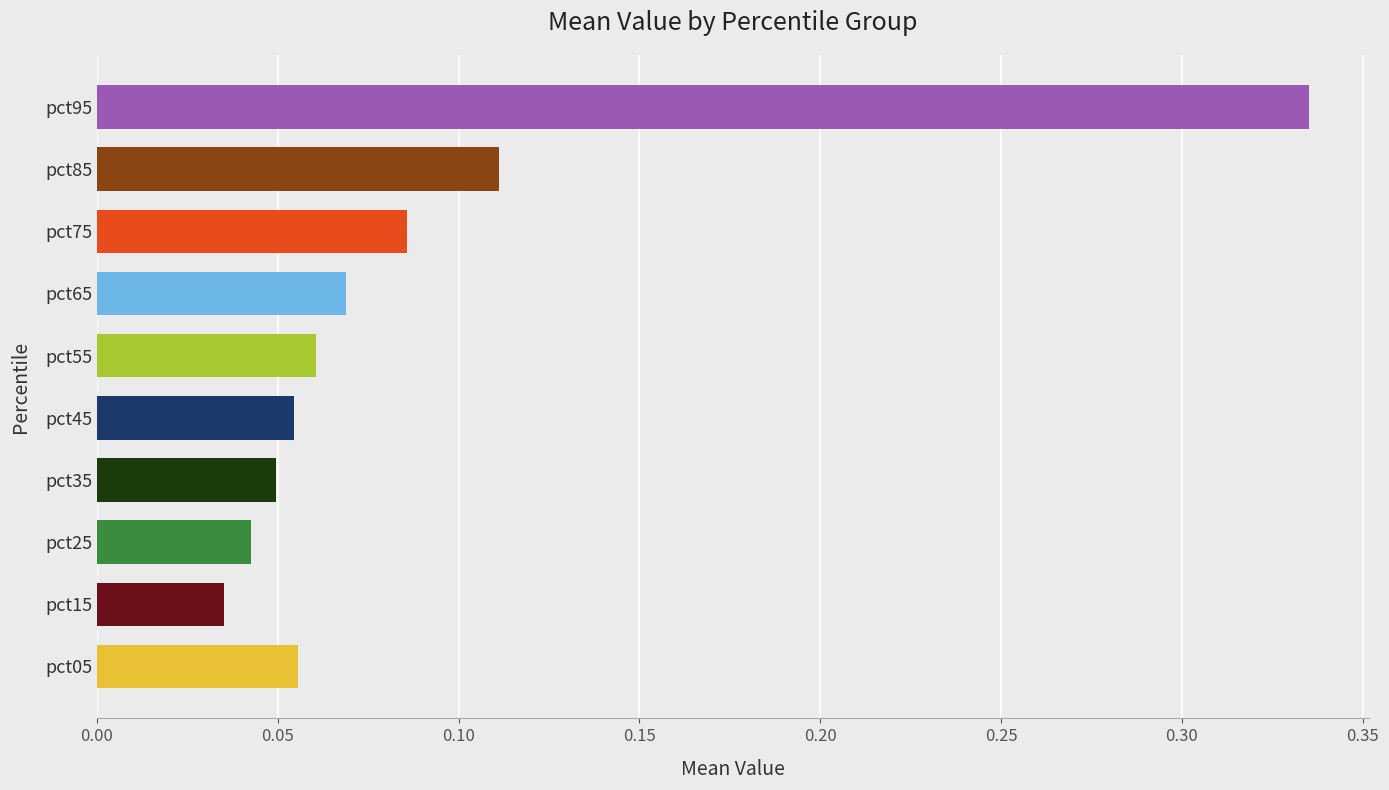

True or false: the data shows 0.1 at pct35.

False